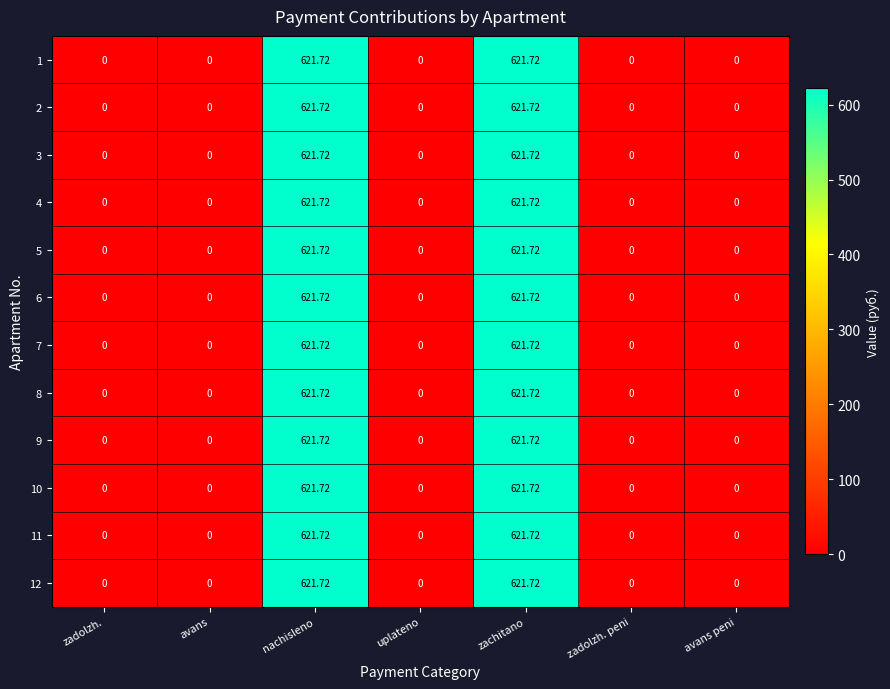

What is the total value across all series at zachitano?

7460.6